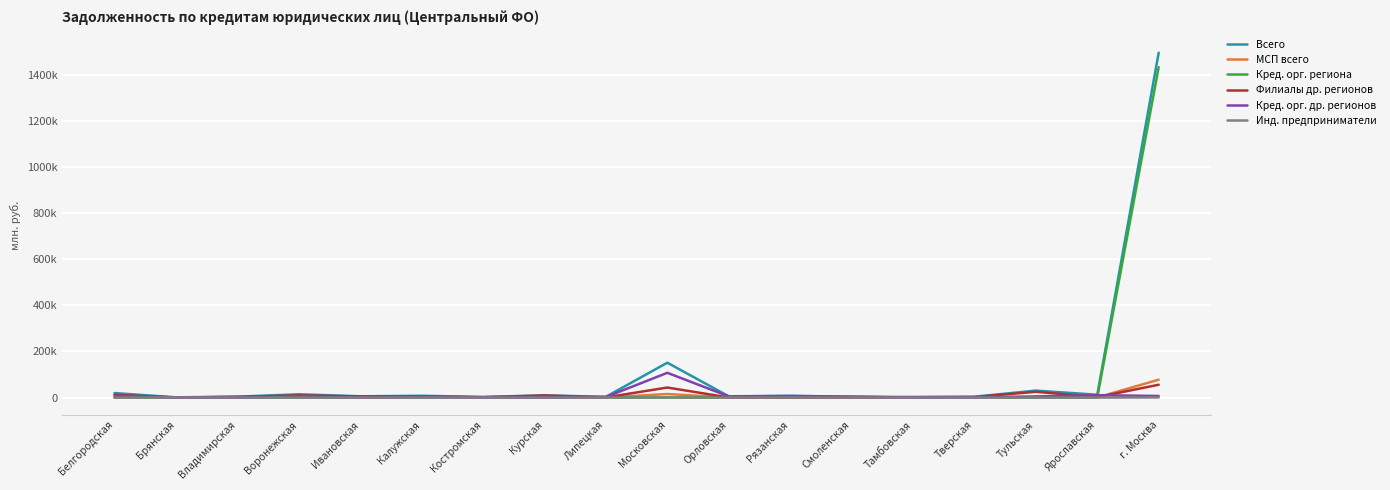

True or false: Кред. орг. др. регионов and МСП всего cross at least once.

True